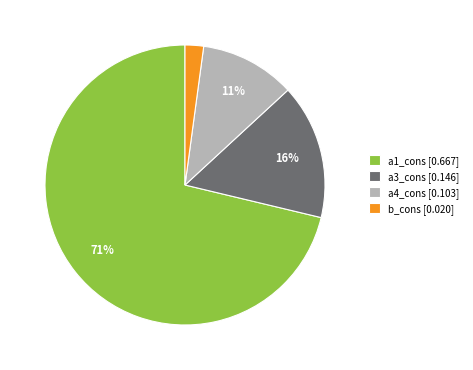

To the nearest percent, what is the difference between the largest and smallest slice percentages?

69%